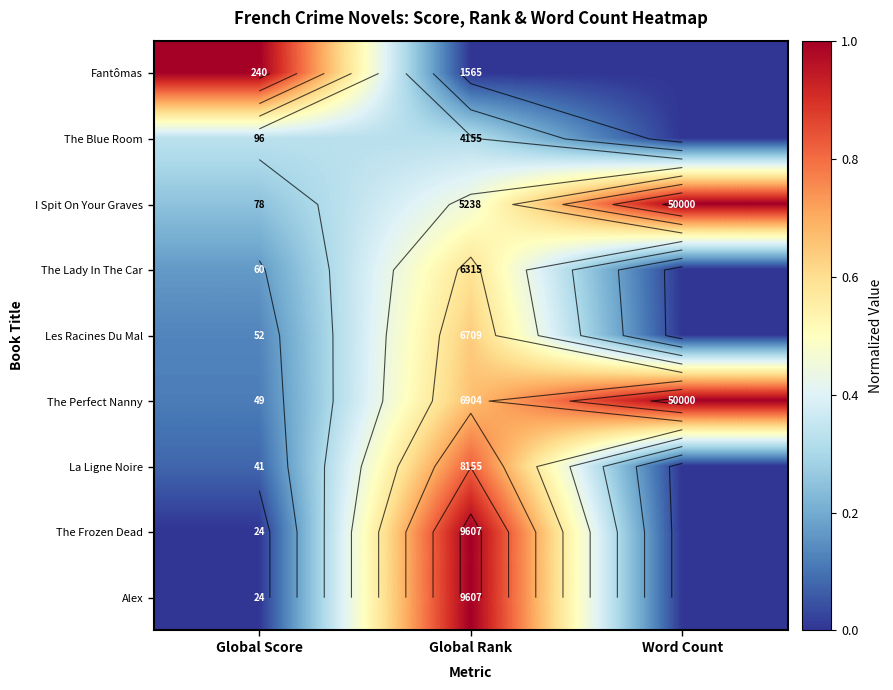

At how many categories does at least one series exceed 0?

3